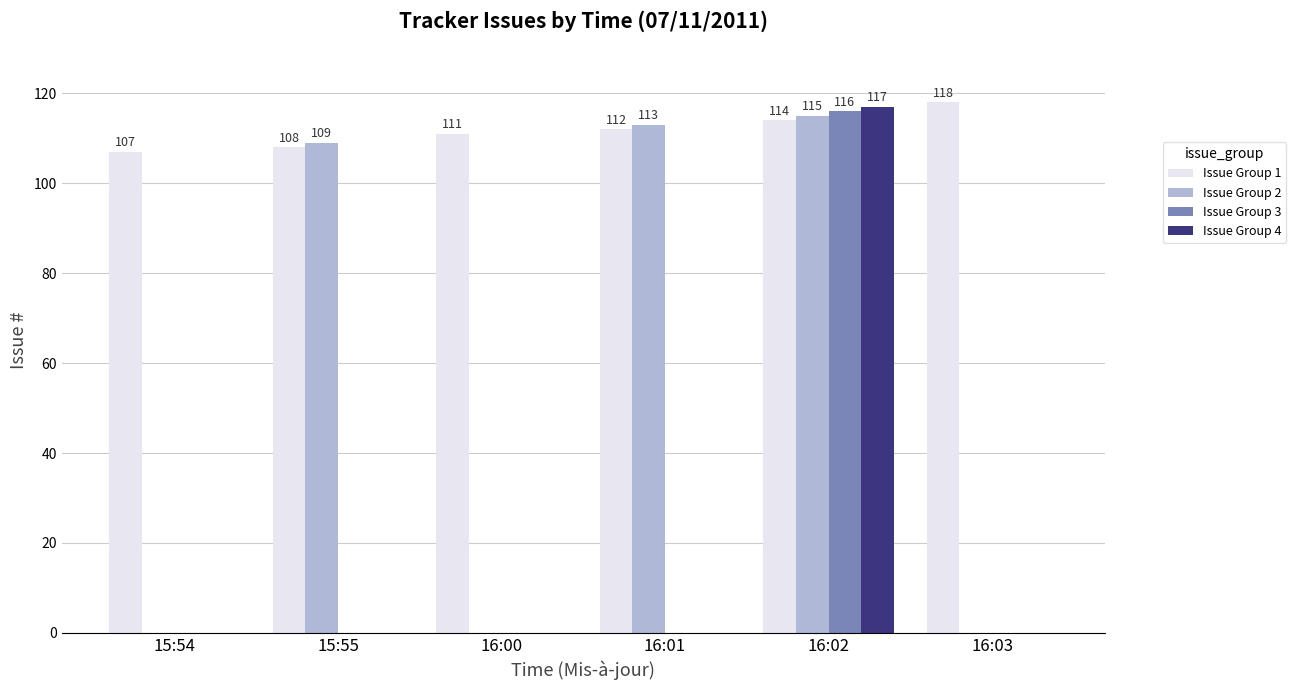

True or false: Issue Group 4 has a value of 42 at 16:00.

False